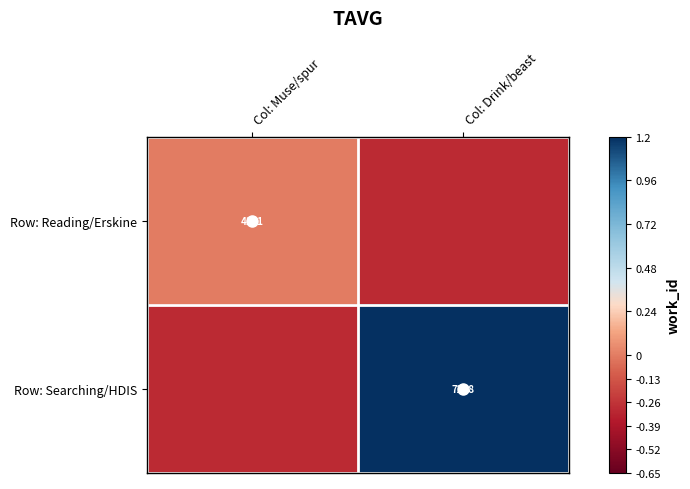

What is the sum of the Row: Searching/HDIS values at Col: Drink/beast and Col: Muse/spur?

0.9